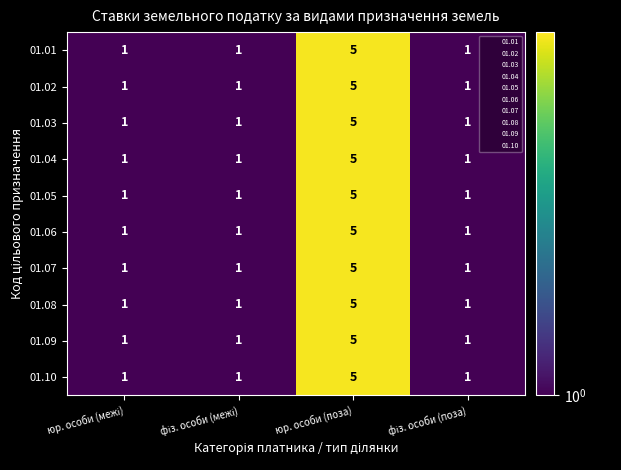

At which category is the sum across all series the highest?

юр. особи (поза)